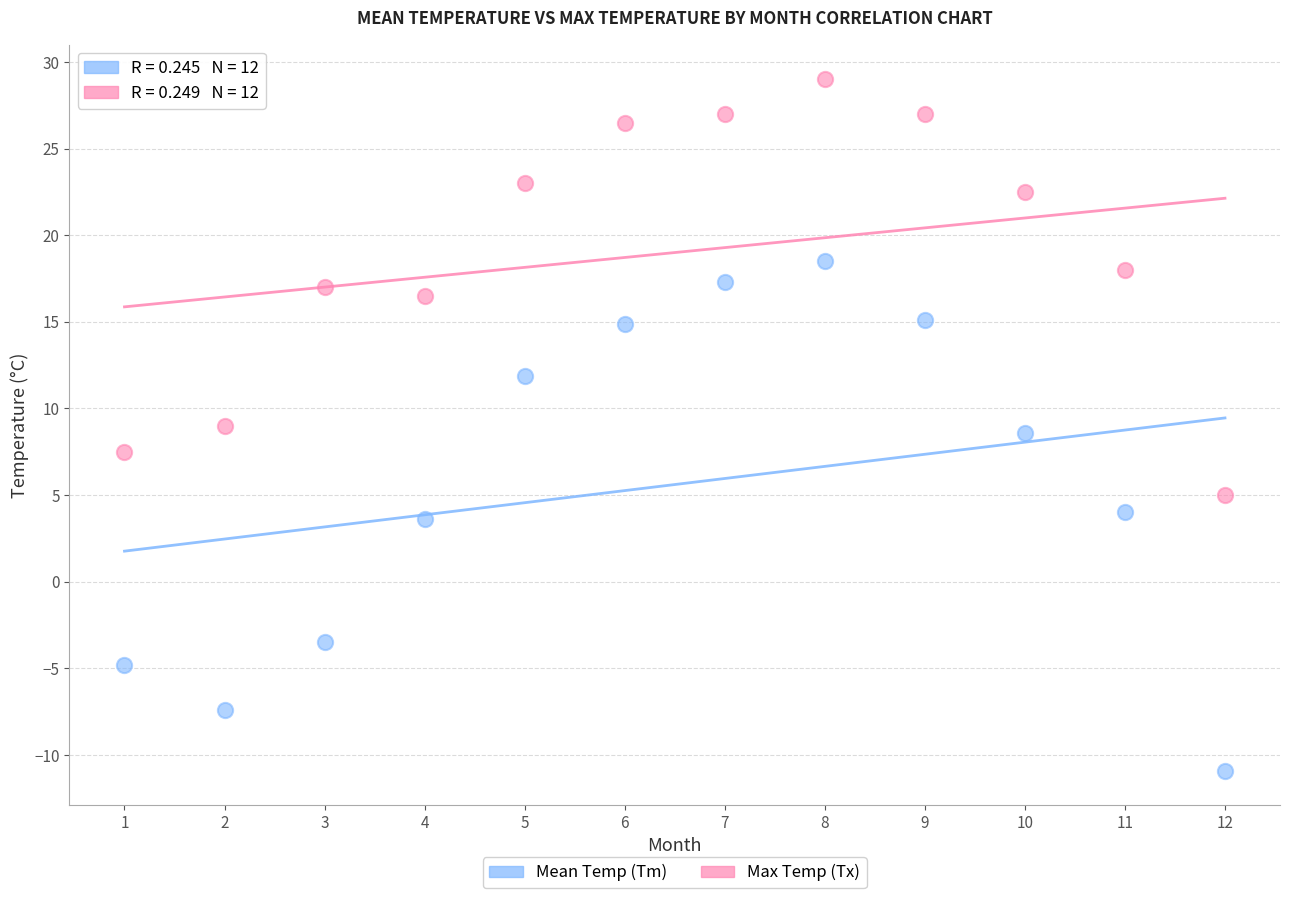

What are all the series names shown in the legend?

Mean Temp (Tm), Max Temp (Tx)